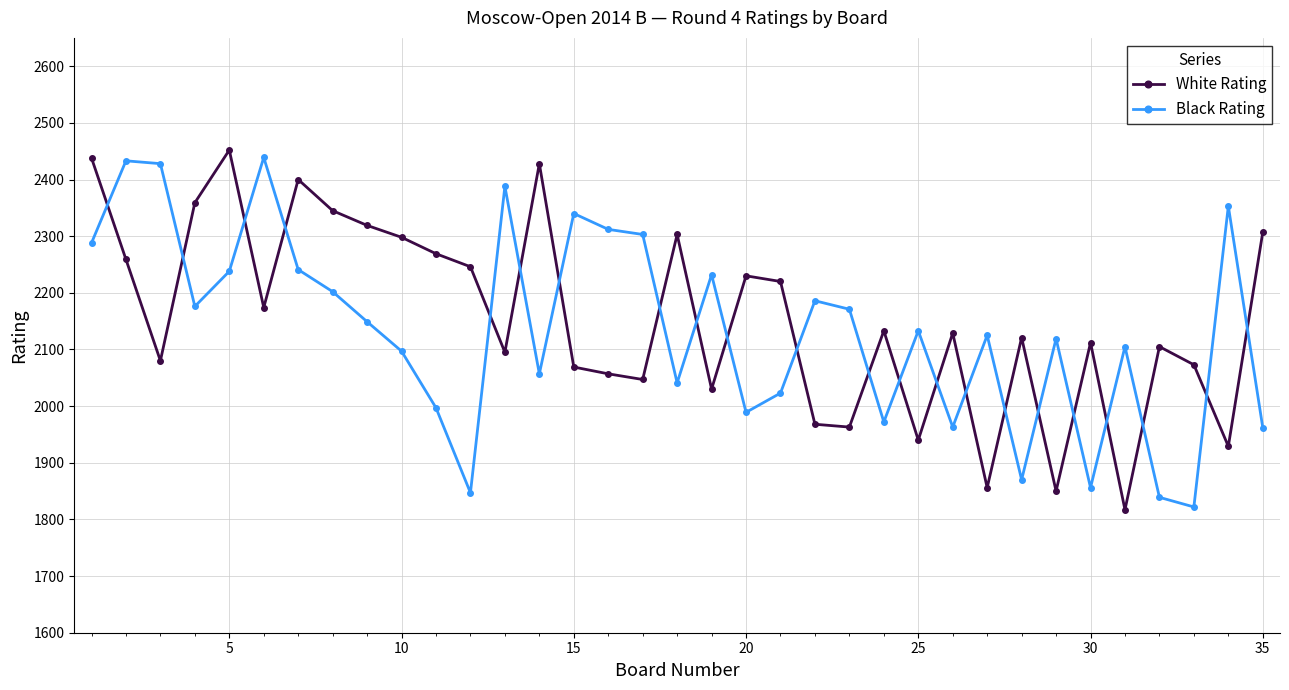

What is the difference between the second highest and second lowest values in the White Rating series?

588